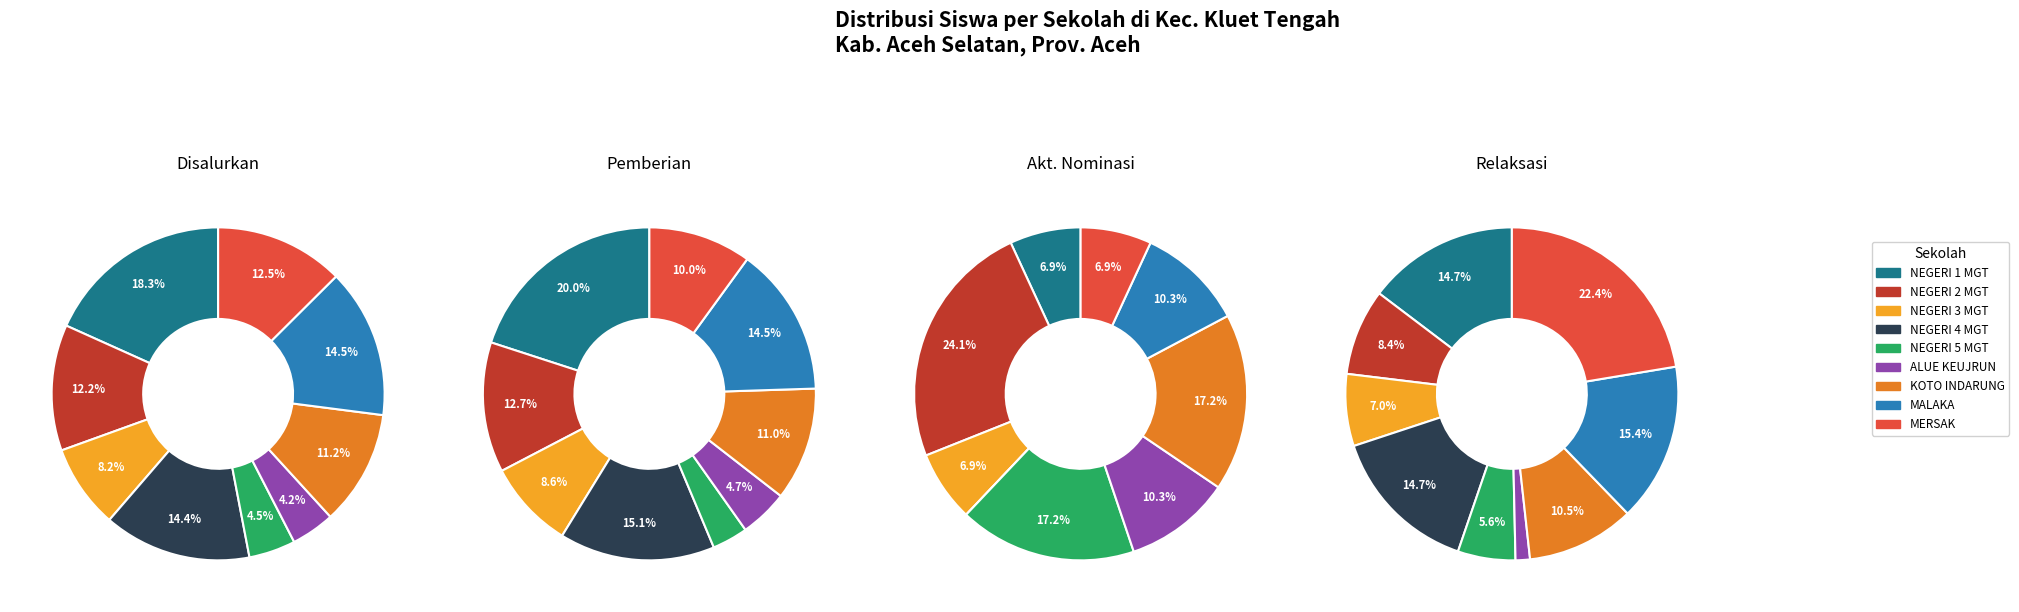

Combined, what portion of the pie is SD NEGERI 5 MENGGAMAT and SD NEGERI 3 MENGGAMAT?

12.7%